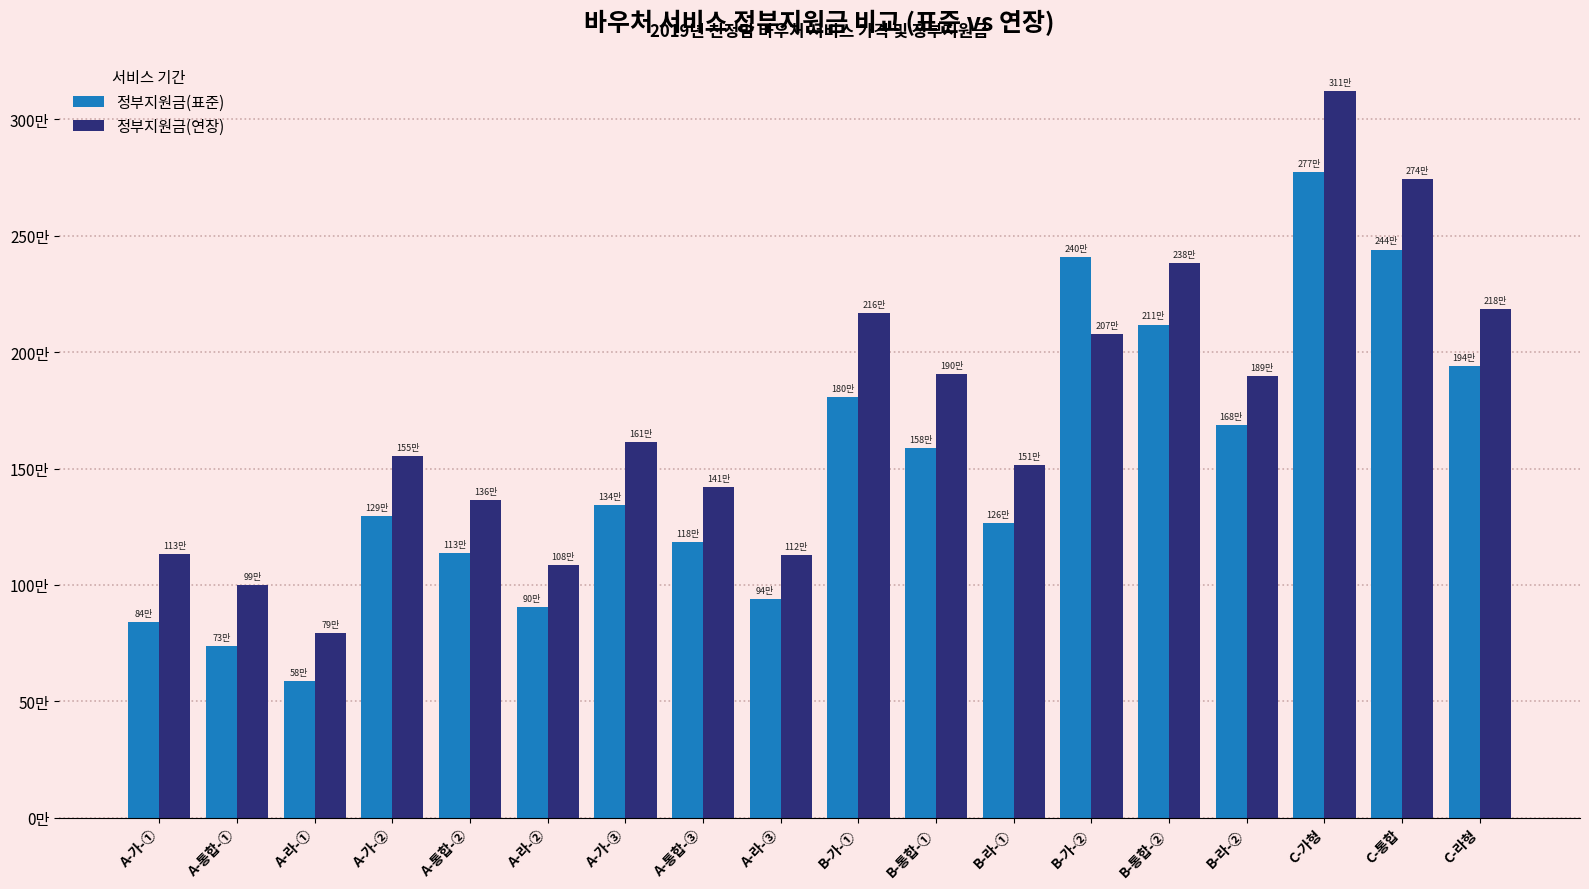

Are the bars horizontal?

No